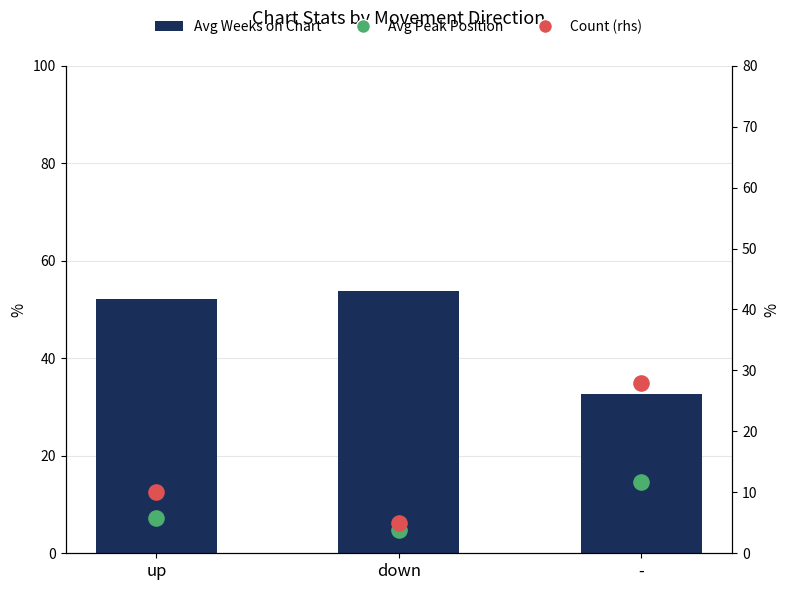

What are all the series names shown in the legend?

Avg Weeks on Chart, Avg Peak Position, Count (rhs)